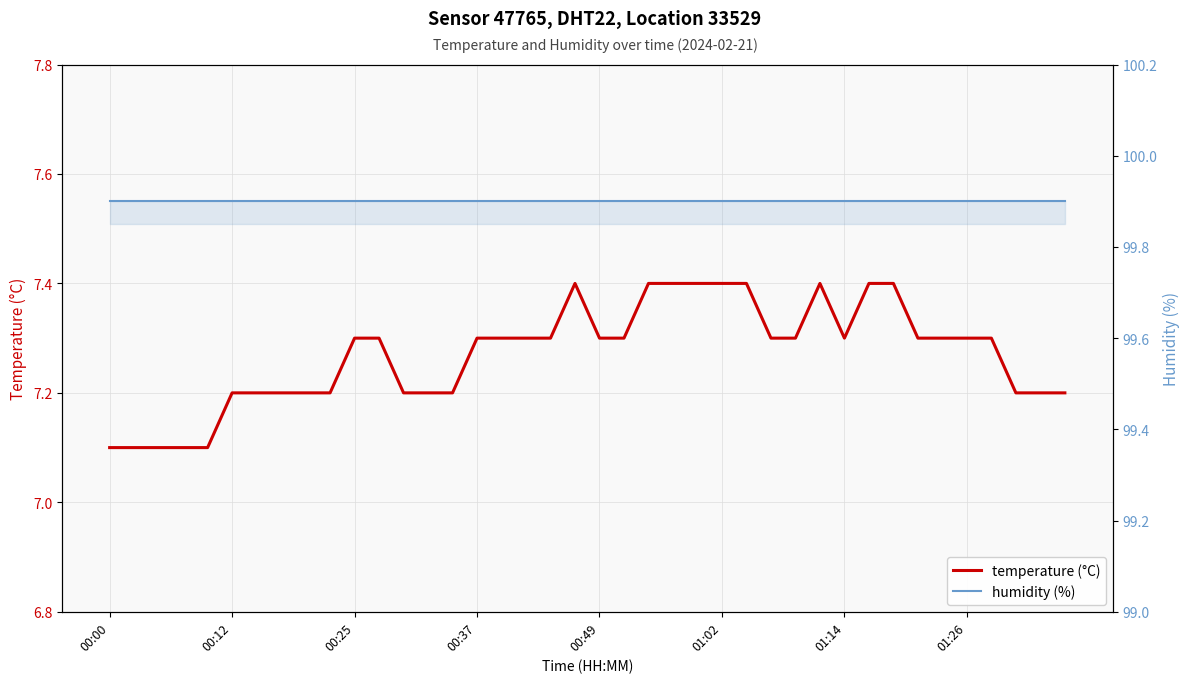

Is it true that temperature equals 7.3 at 00:37?

True